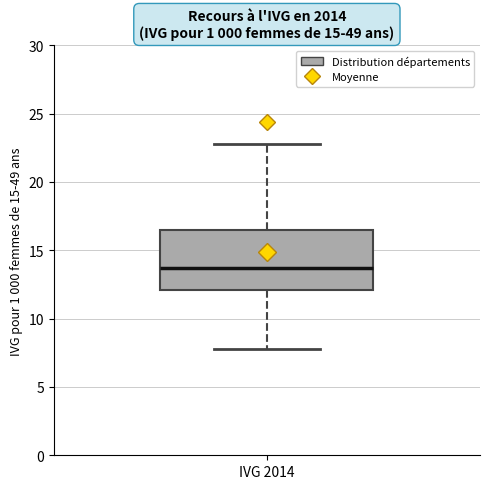

Where is the lower edge of the box for IVG 2014 on the y-axis? The values are not printed on the chart, so give them approximately, as read against the axis.

12.0